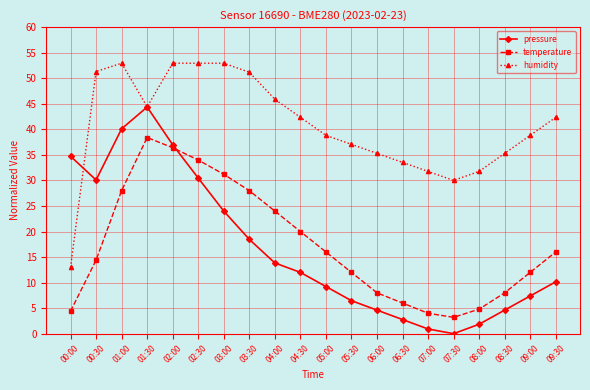

Which label corresponds to the smallest value in the chart?

07:30